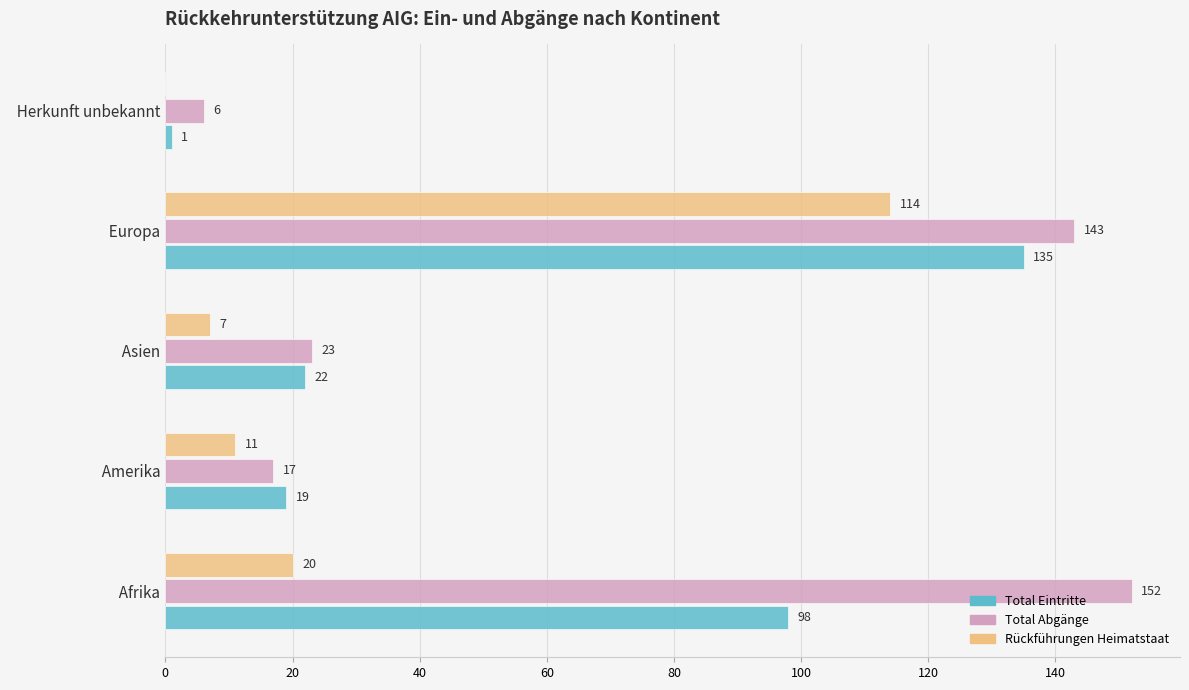

The Total Abgänge series shows 26 at   Amerika. True or false?

False